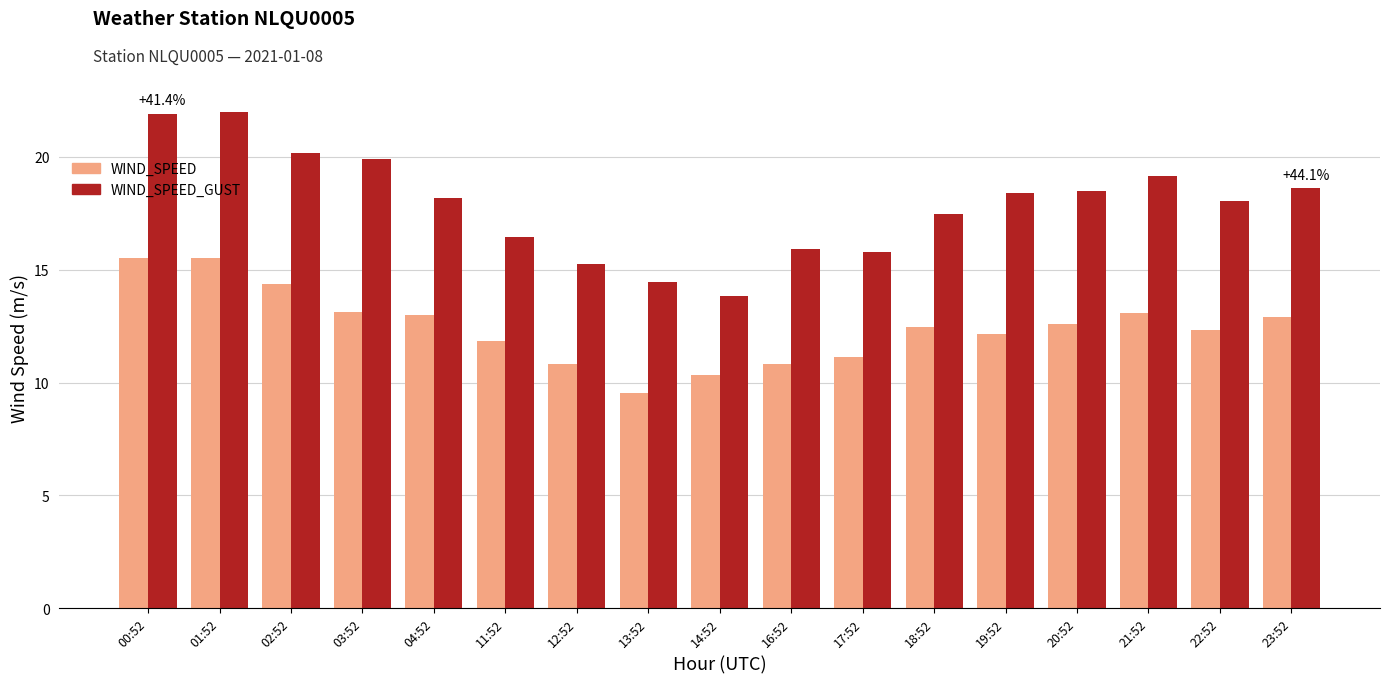

How many data points does each series have?

17